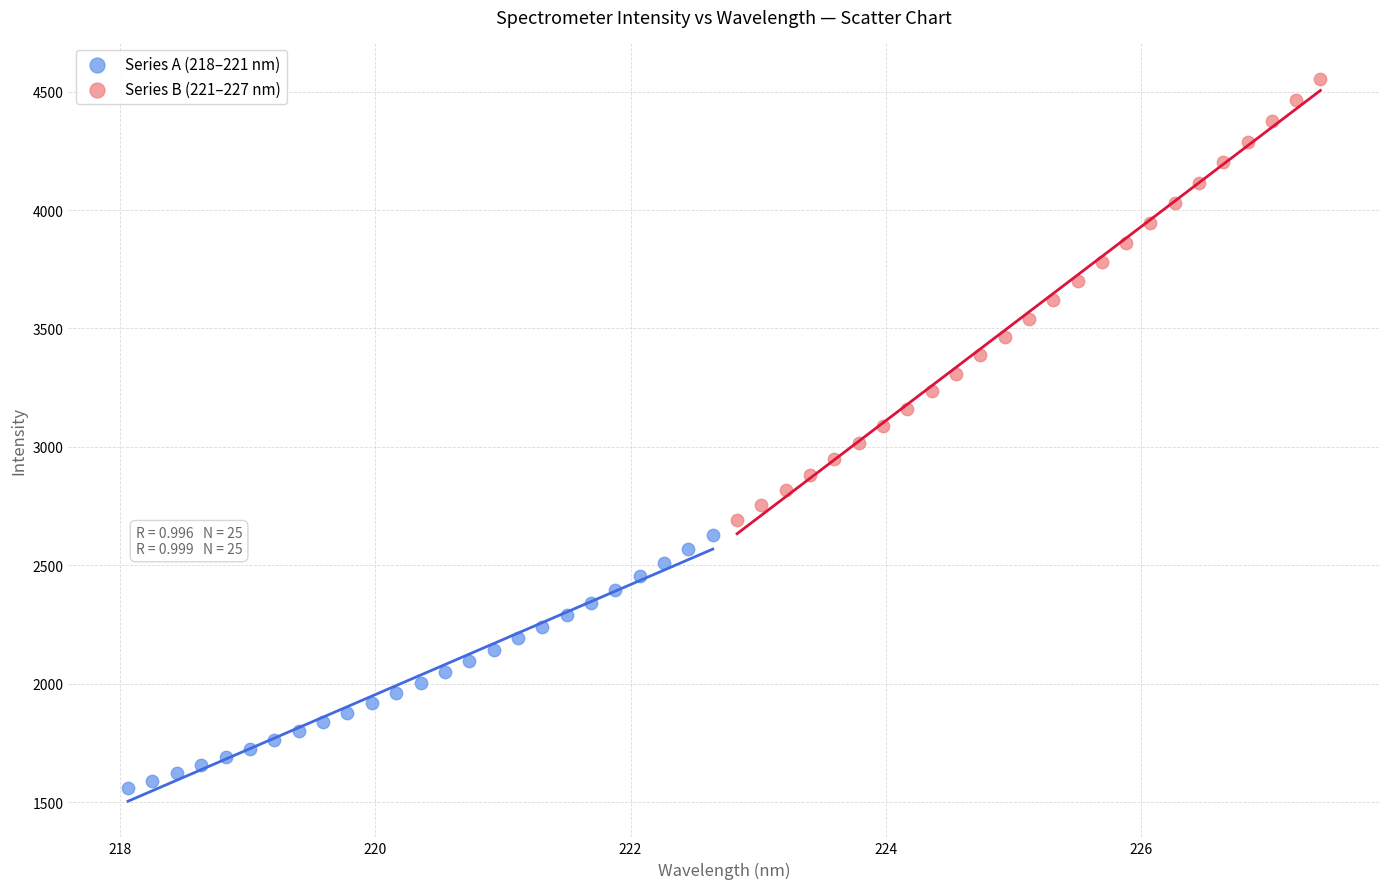

Which series reaches the maximum Y coordinate?

Series B (221–227 nm)